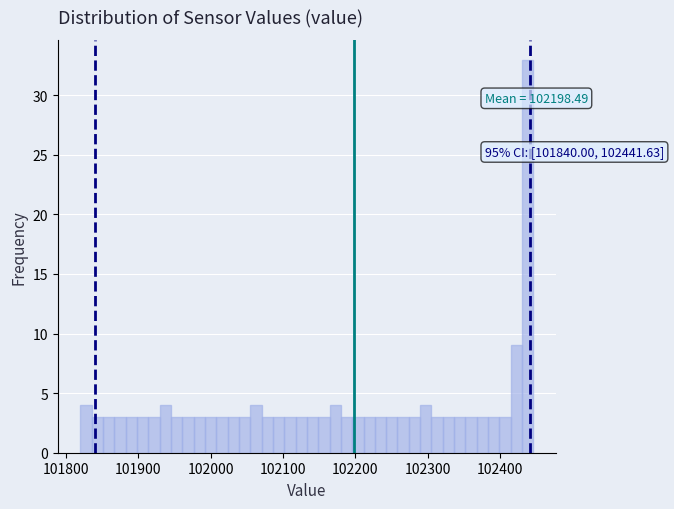

Around what value on the x-axis is the tallest bar? Give the approximate position of its centre, as read against the axis.

102440